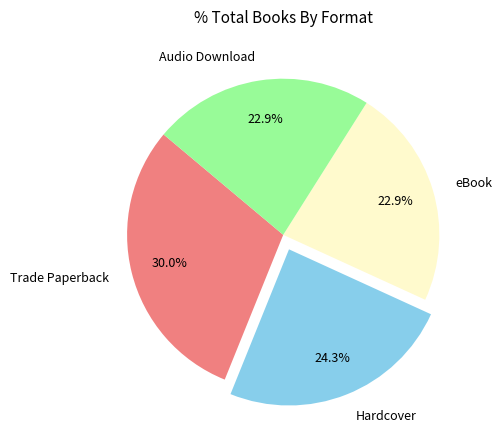

How many slices are in this pie chart?

4